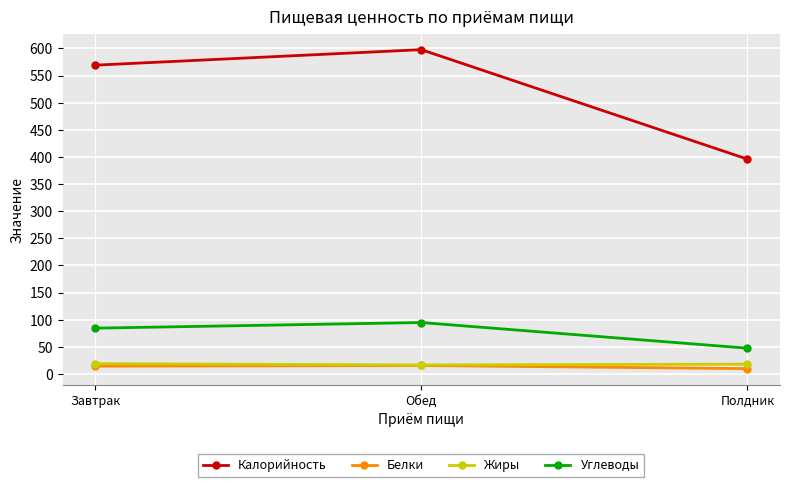

What is the difference between the maximum and minimum values in the Калорийность series?

201.8